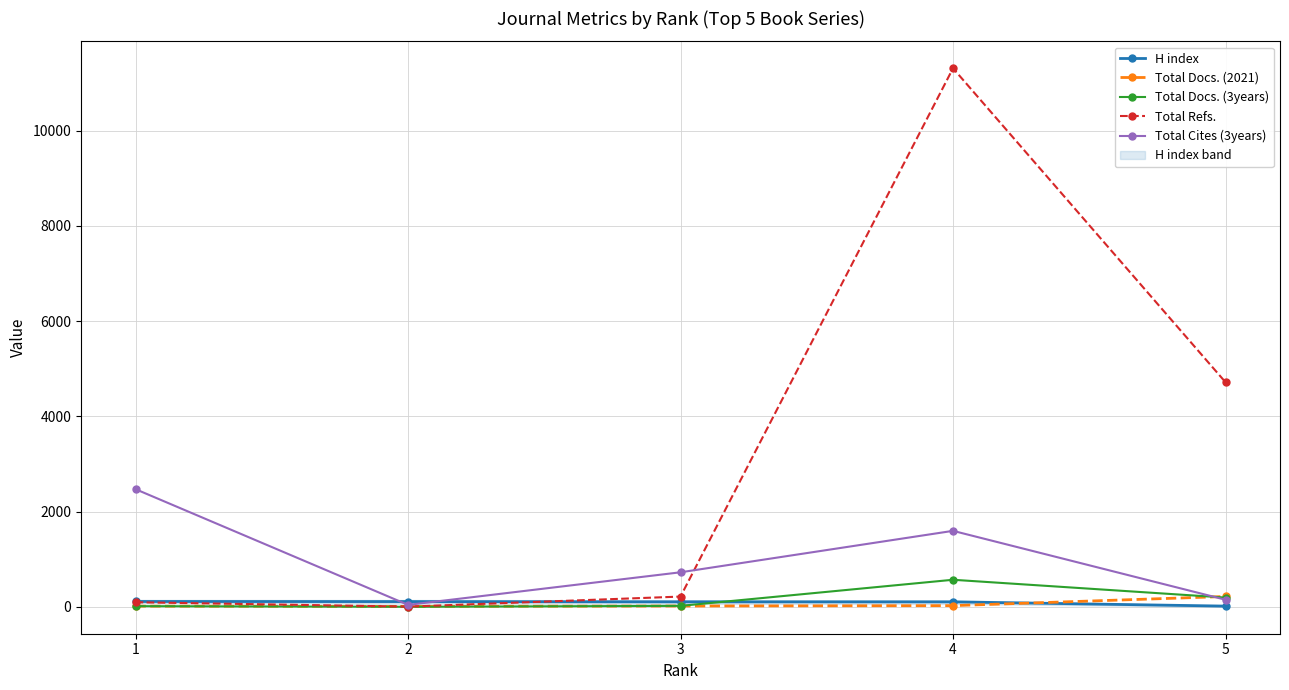

The H index series shows 110 at 2. True or false?

True